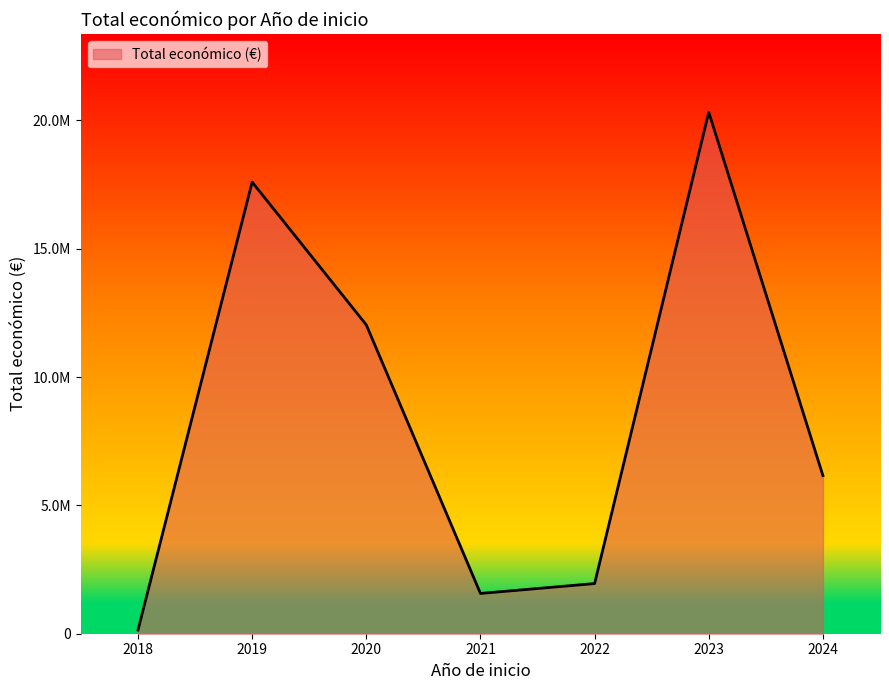

Does the chart display data point markers on the line(s)?

No